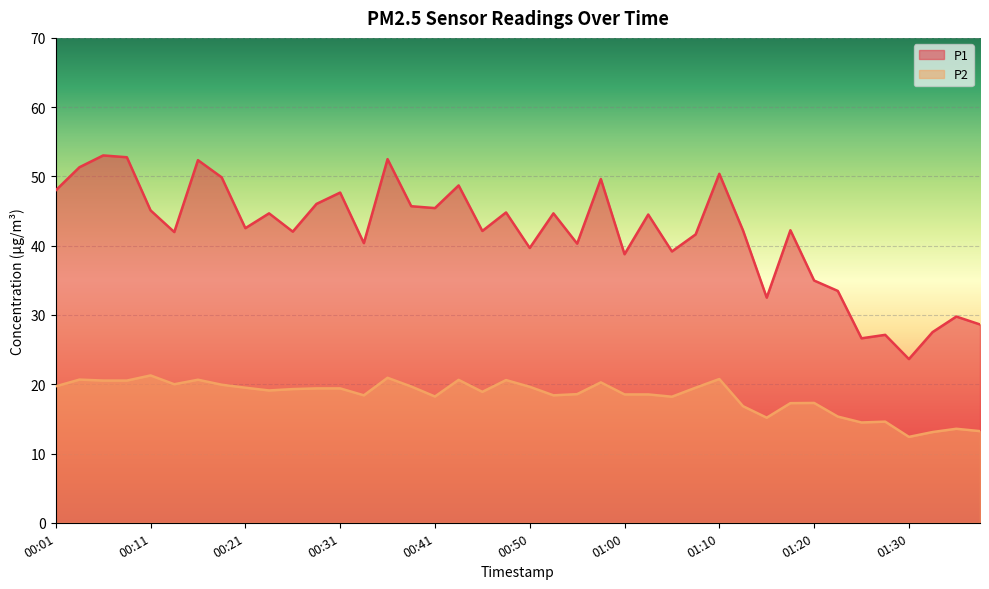

True or false: P2 and P1 intersect in this chart.

False